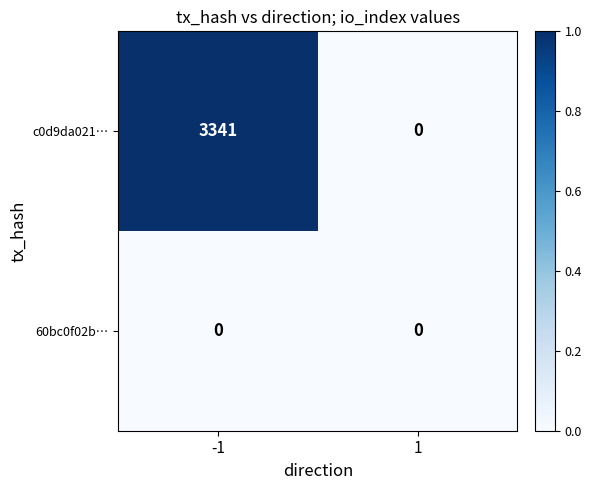

True or false: 60bc0f02b… has a value of 0 at 1.

True